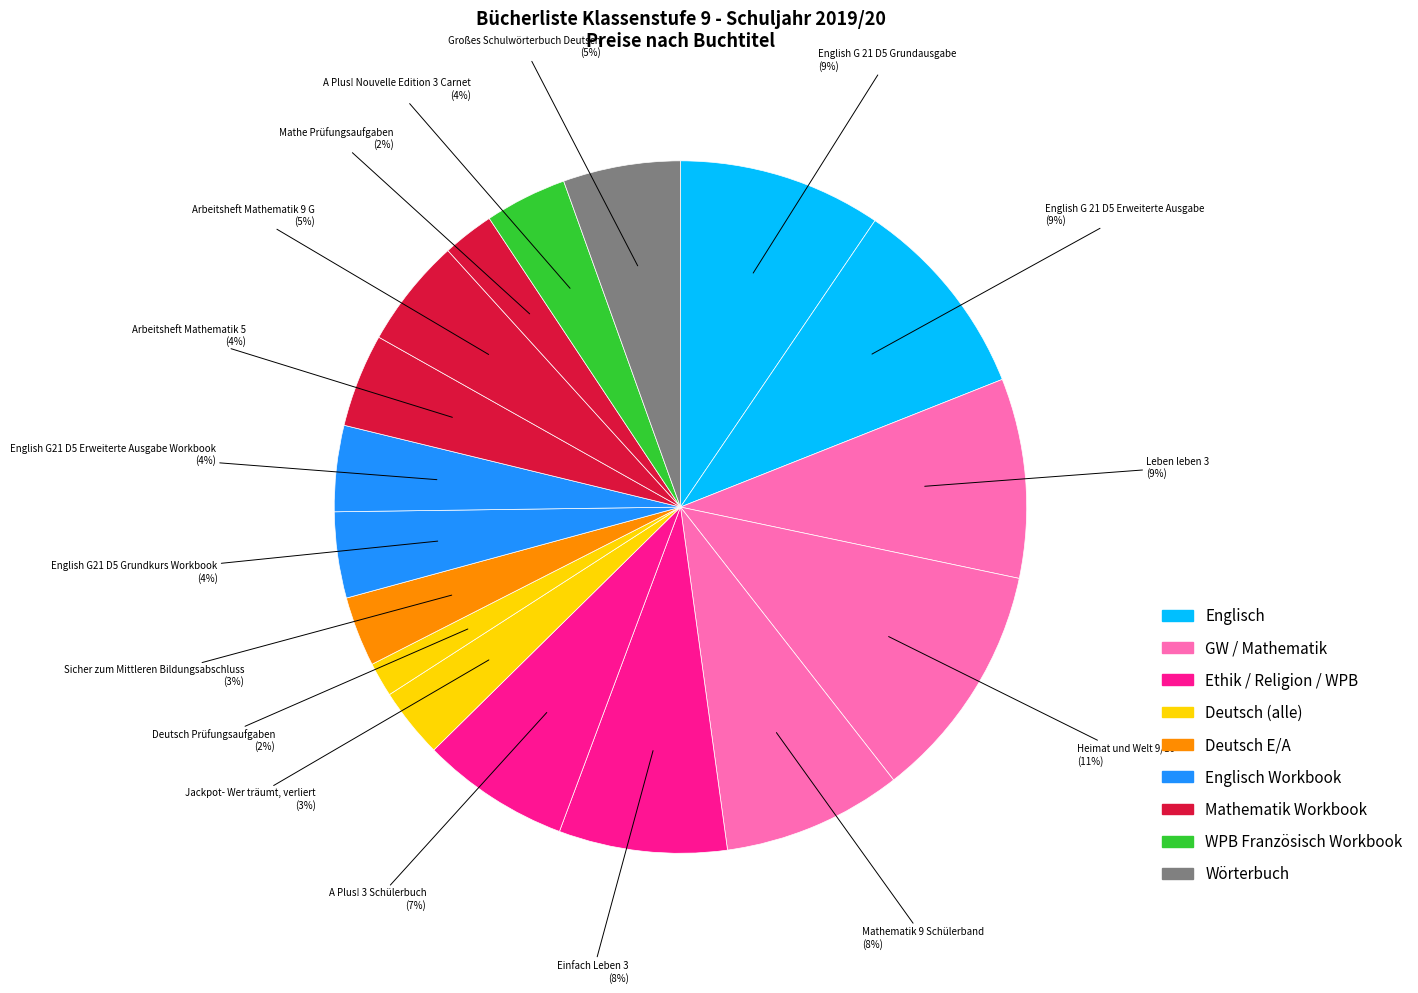

How many slices are in this pie chart?

17